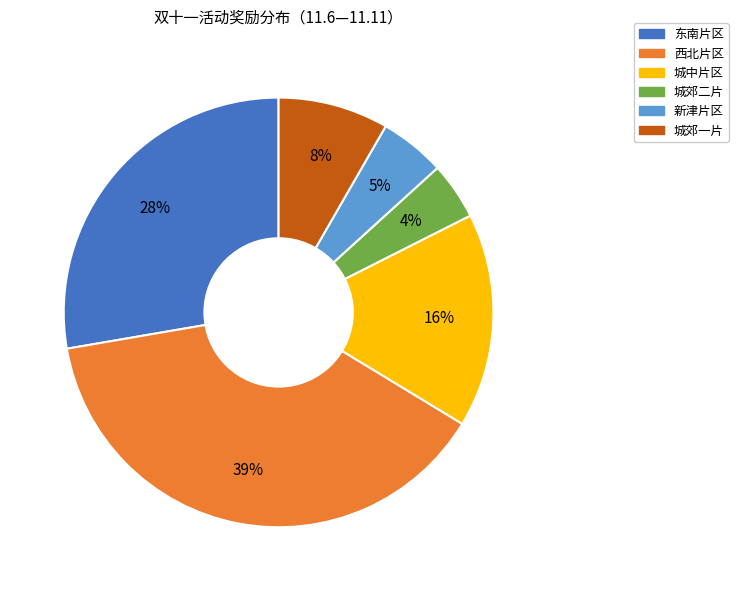

Between 东南片区 and 城郊二片, which is larger?

东南片区